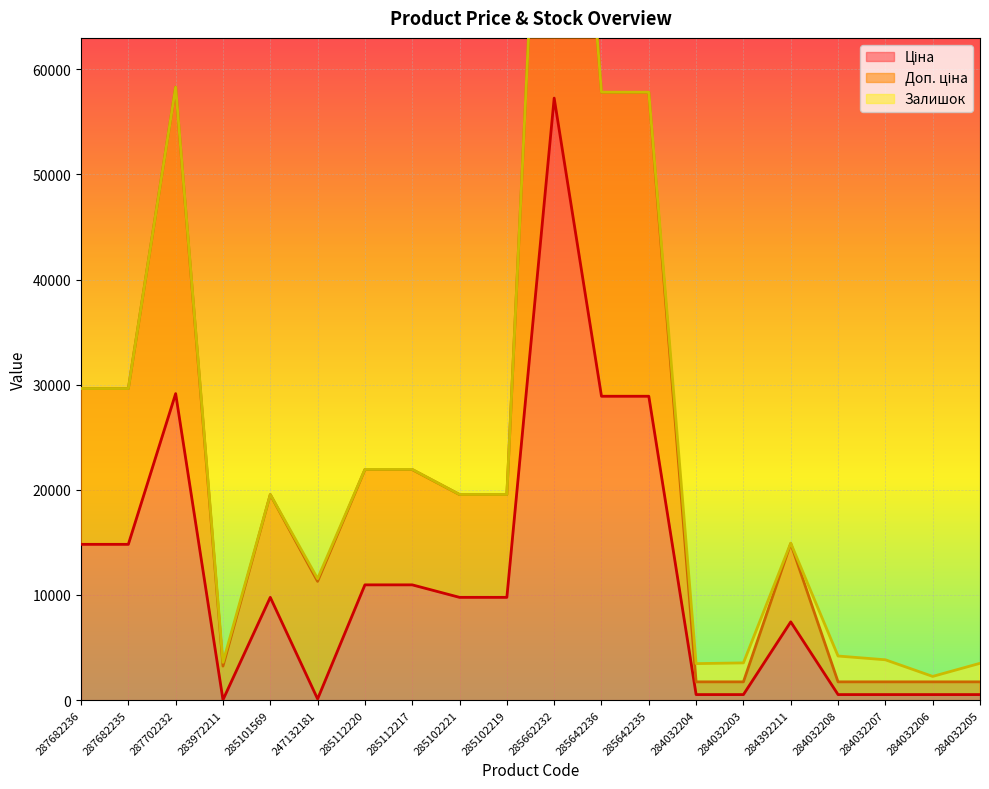

Where does the Доп. ціна series first go above 19550?

287682236